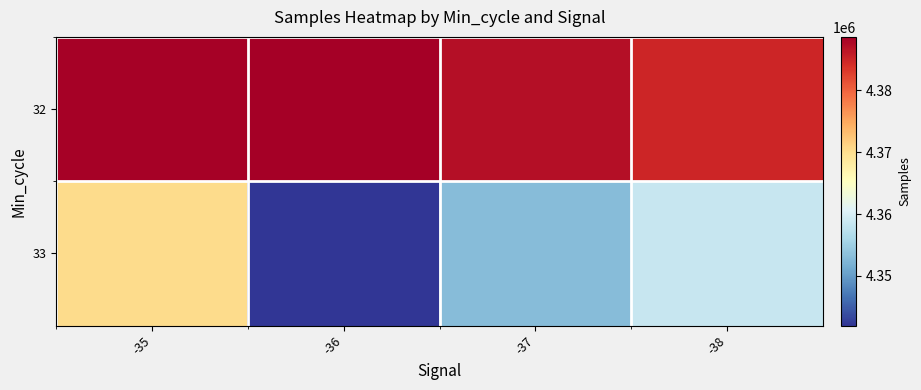

List the series in order of their overall mean, highest first.

32, 33